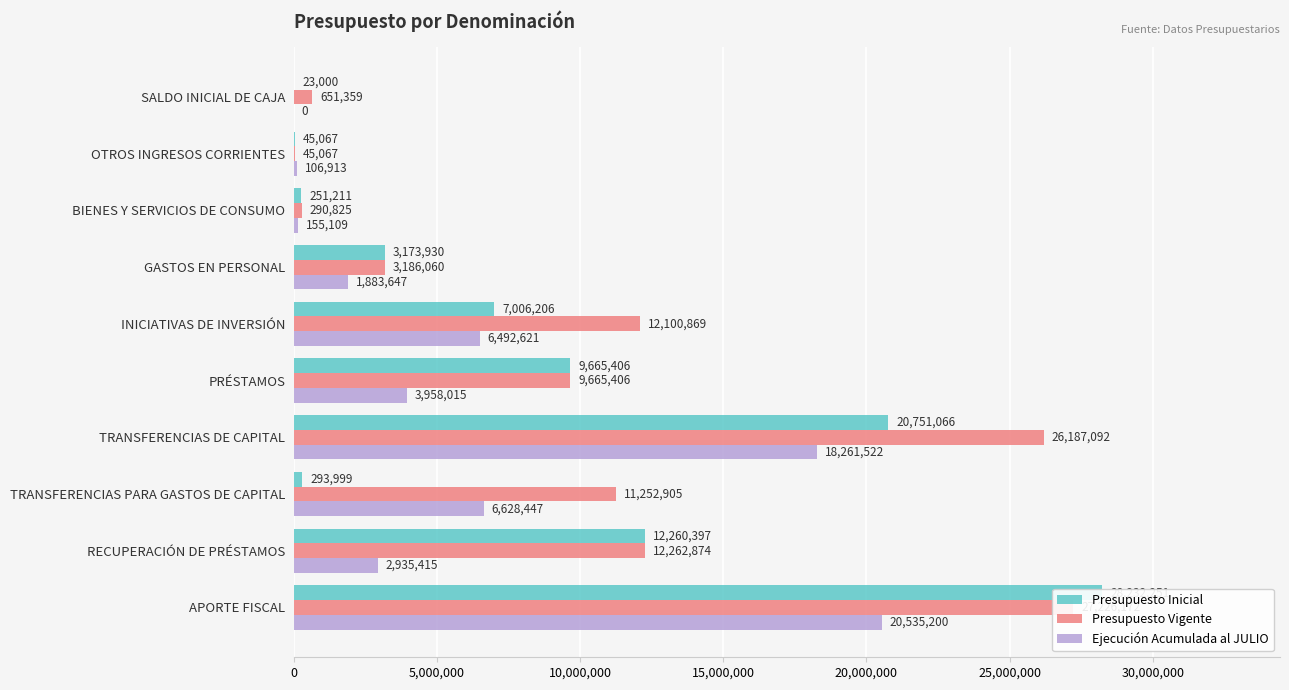

How many bars are there in each group?

3